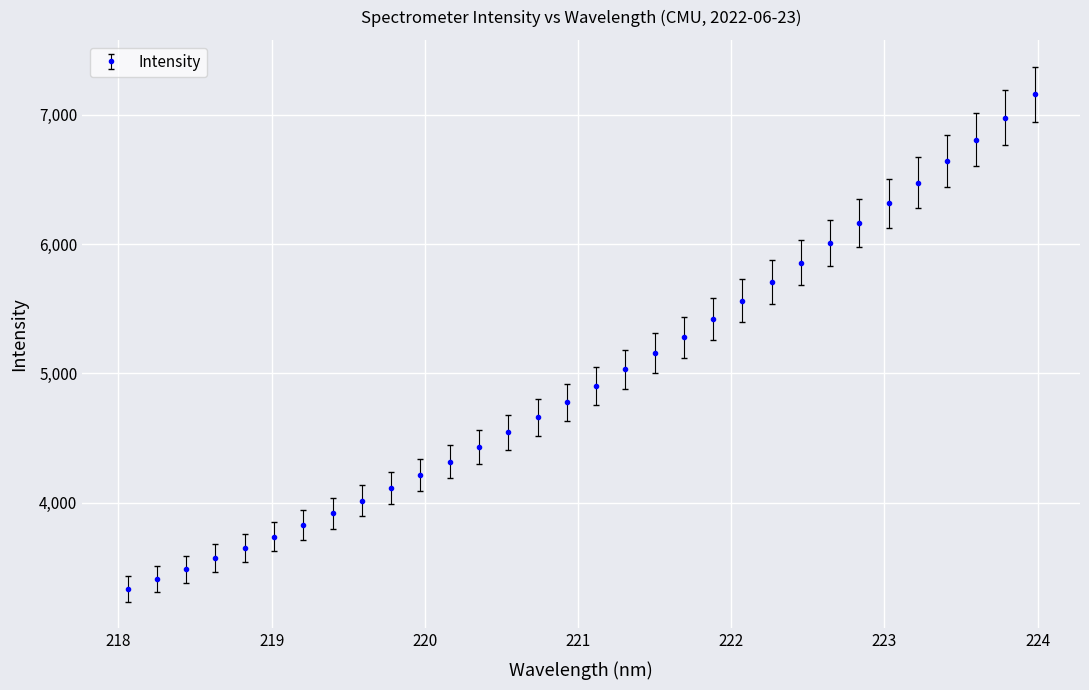

What is the sum of all values?

159473.0